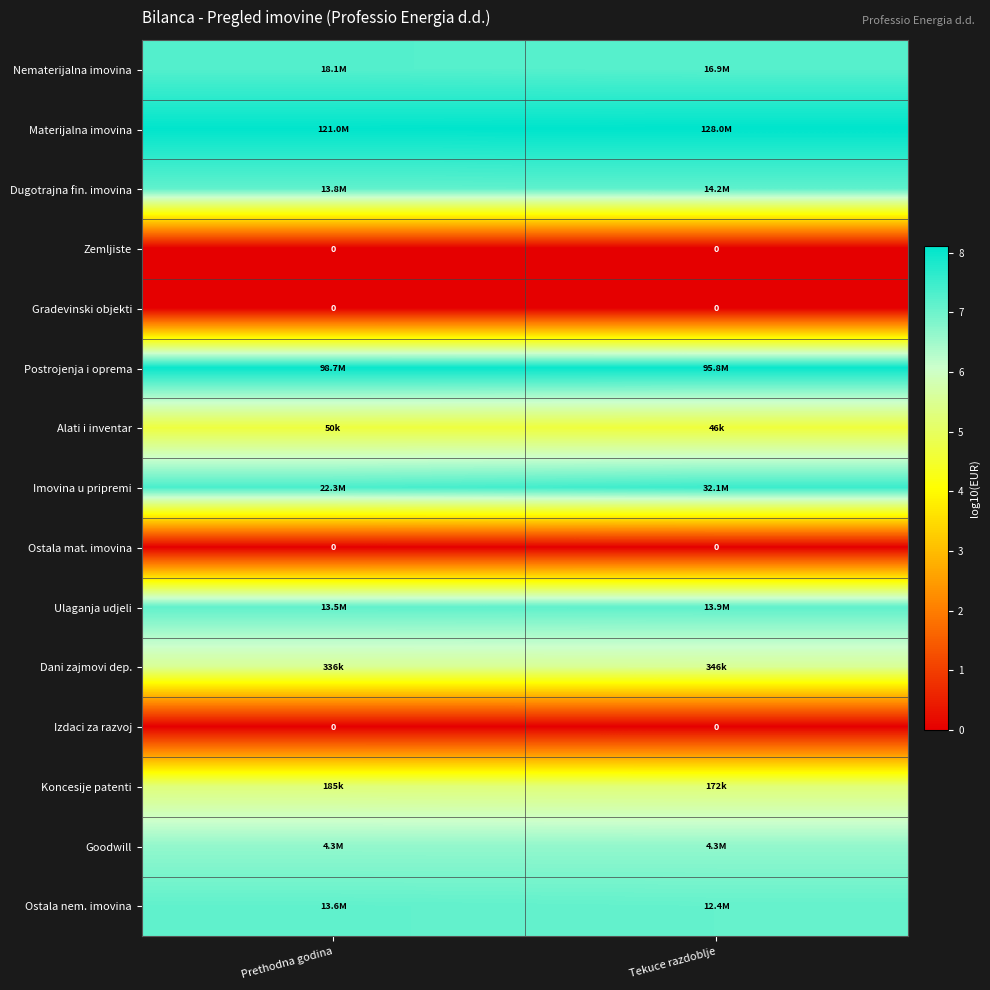

What is the approximate value of Alati i inventar at Tekuce razdoblje?

4.7